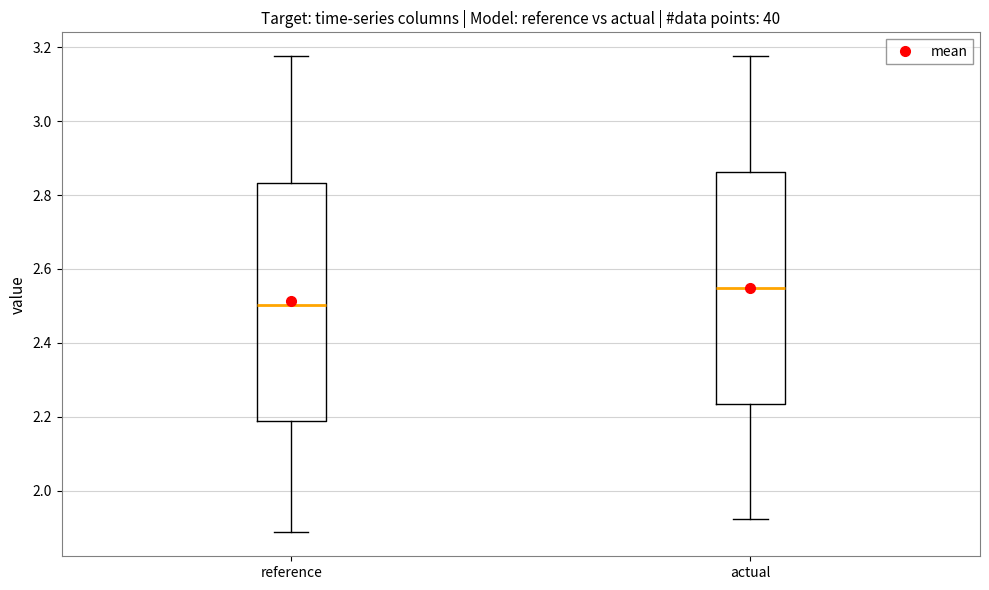

Which box's median line is the lowest?

reference